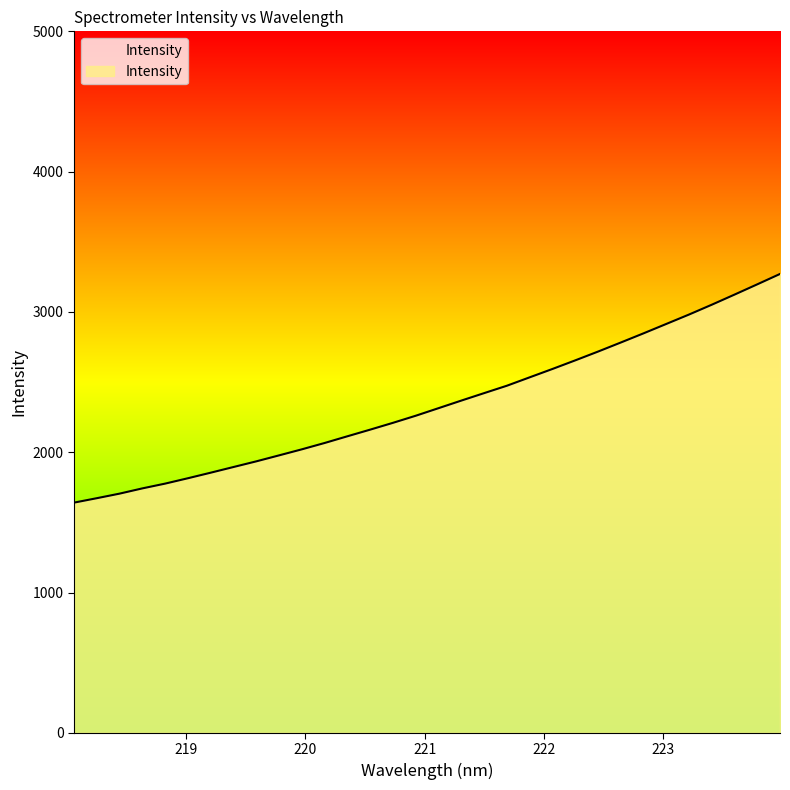

List the labels in order of value, smallest first.

218.0596, 218.2508, 218.442, 218.6332, 218.8244, 219.0156, 219.2067, 219.3979, 219.589, 219.7801, 219.9712, 220.1623, 220.3533, 220.5444, 220.7354, 220.9264, 221.1174, 221.3083, 221.4993, 221.6902, 221.8812, 222.0721, 222.263, 222.4538, 222.6447, 222.8355, 223.0264, 223.2172, 223.408, 223.5987, 223.7895, 223.9802